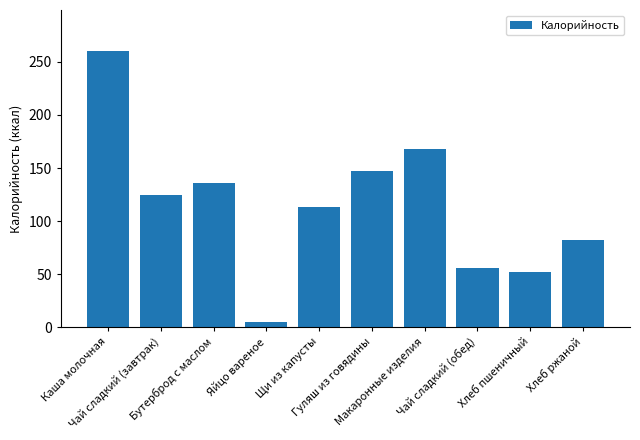

What is the value of the 6th bar from the left?

147.0